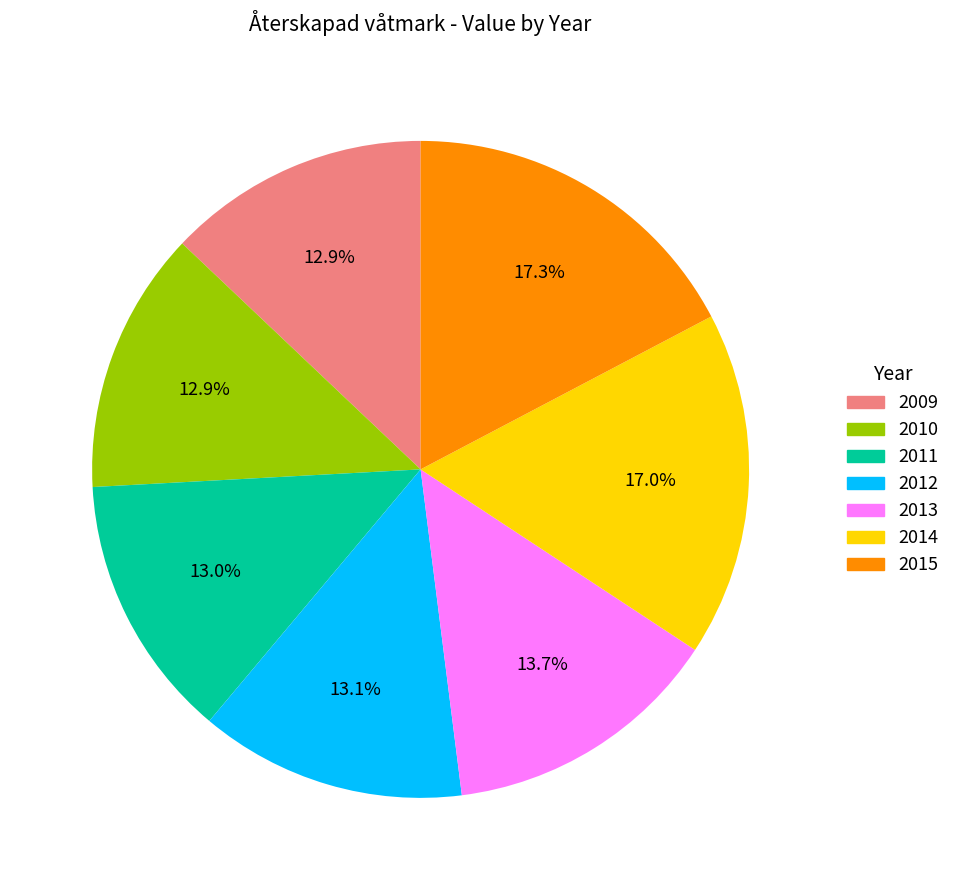

Do 2009 and 2010 together represent more than half of the pie?

No